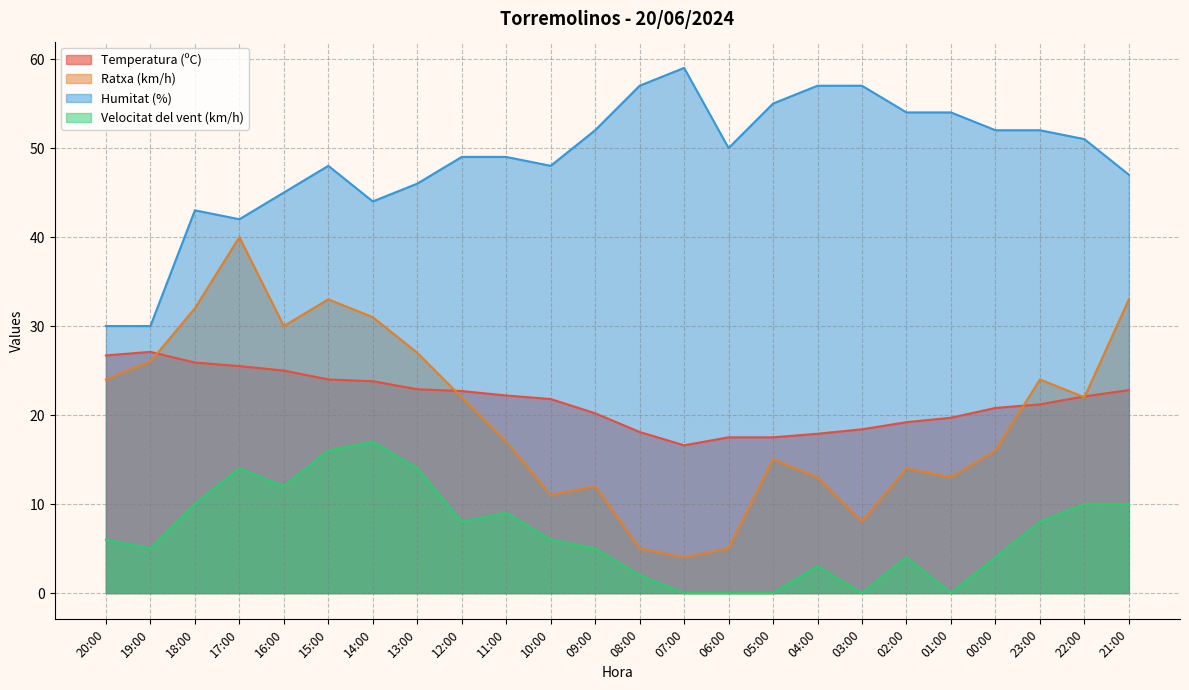

What is the total value across all series at 12:00?

101.7